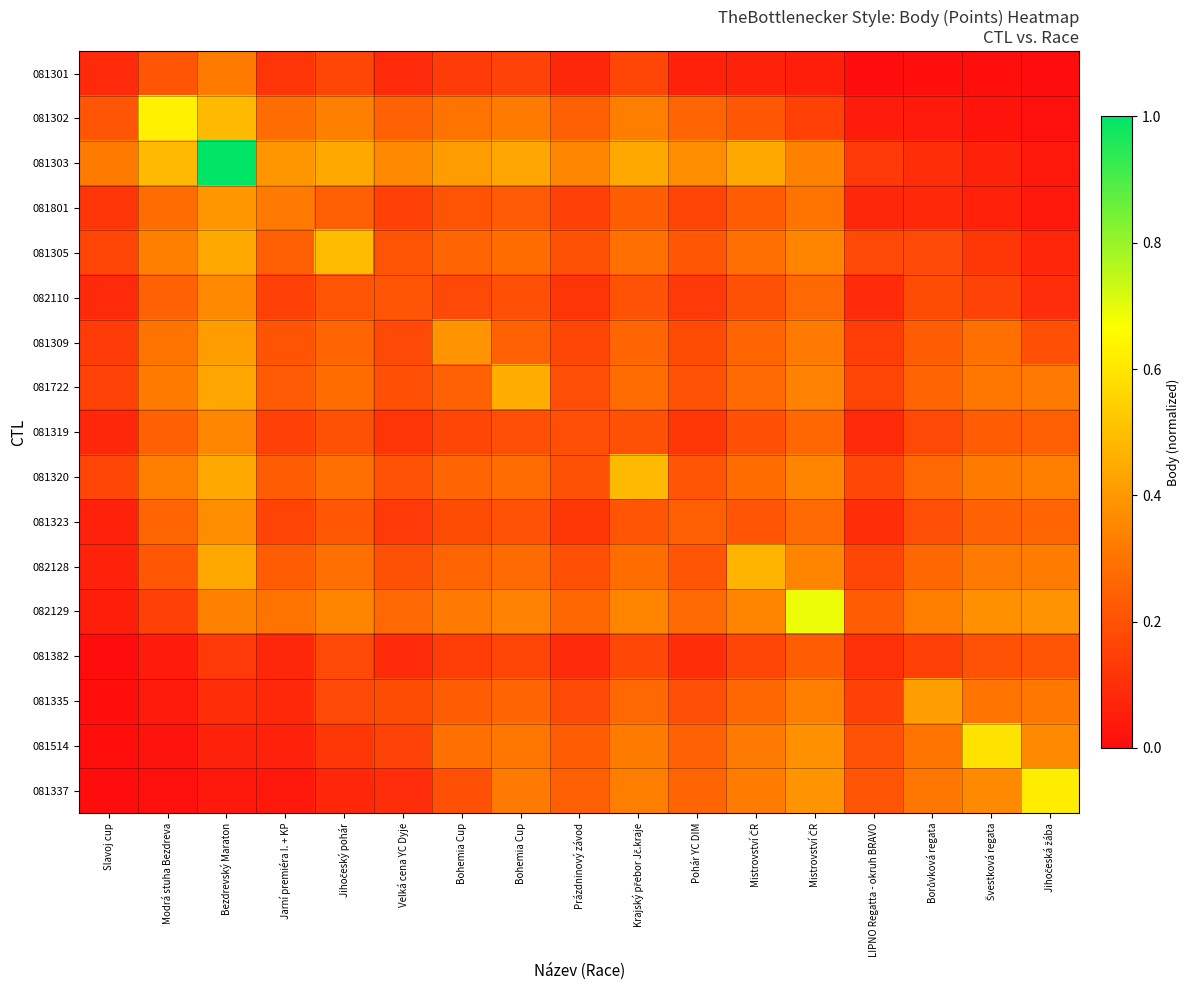

What is the difference between the highest and lowest values at Mistrovství ČR?

0.4